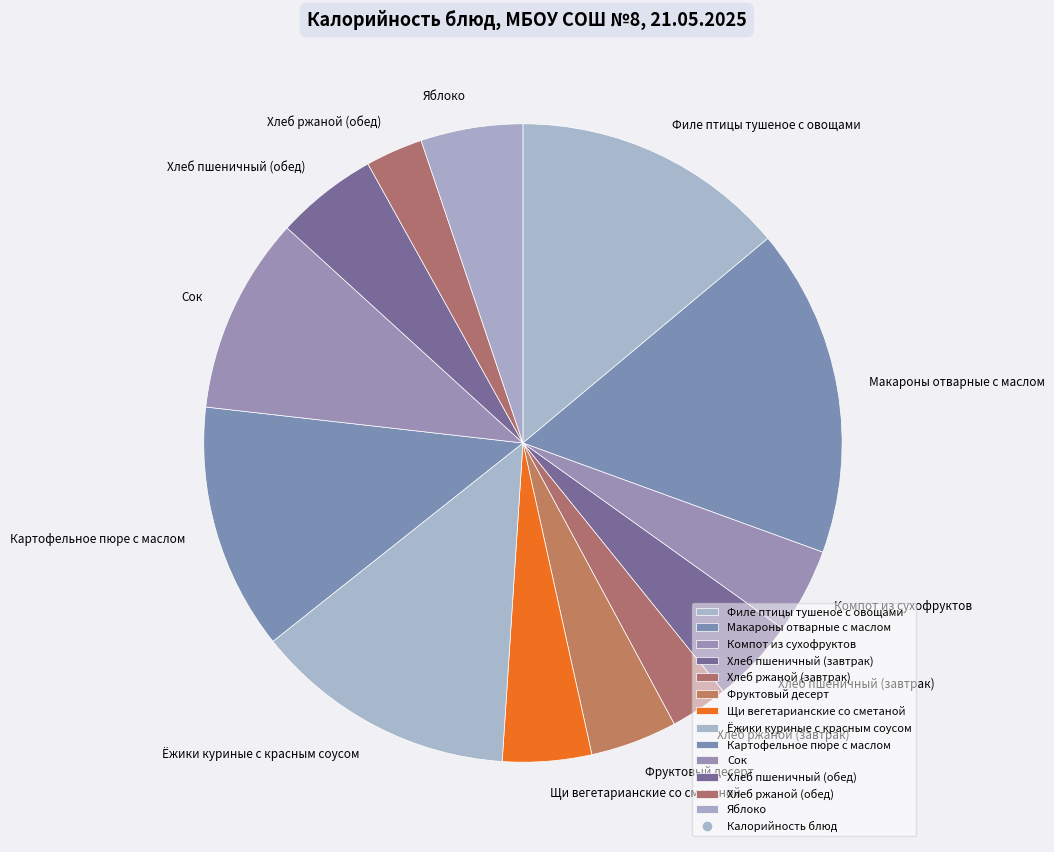

Which slice is the largest?

Макароны отварные с маслом